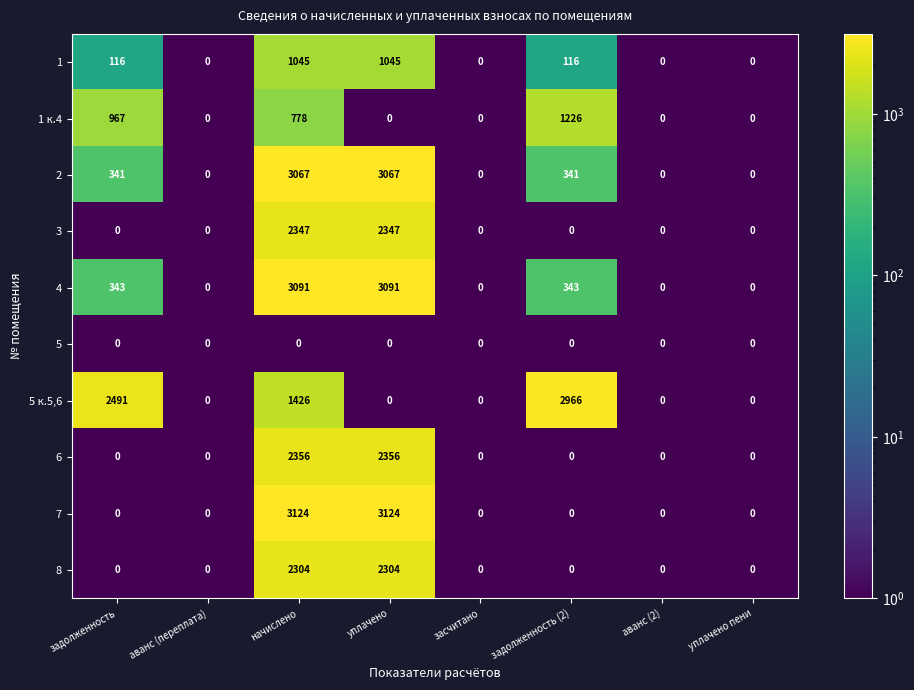

What is the average value of the 1 series?

290